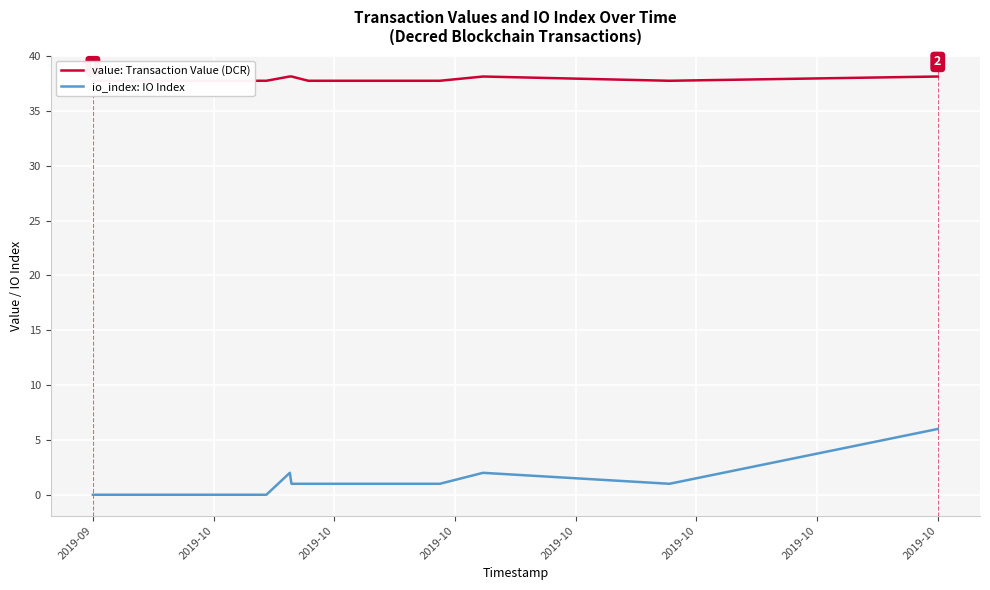

True or false: value: Transaction Value (DCR) and io_index: IO Index cross at least once.

False